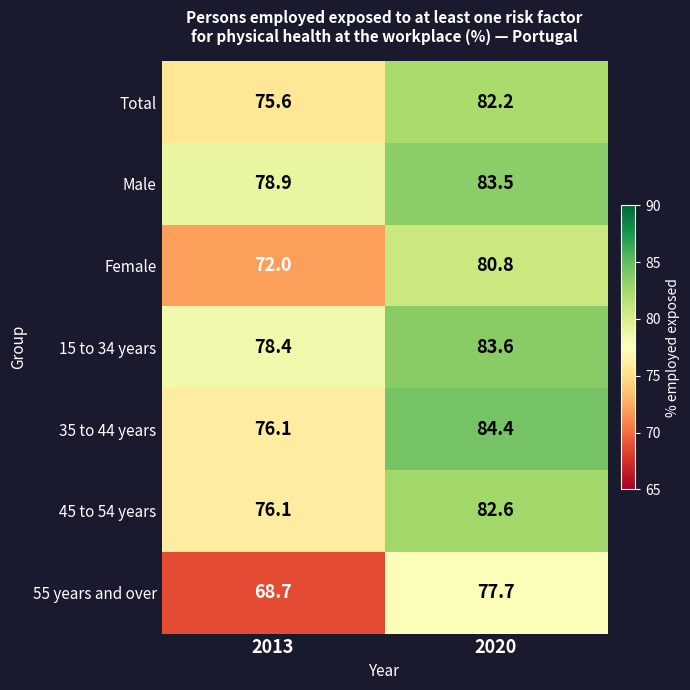

Where is Female nearest to the value 76?

2013